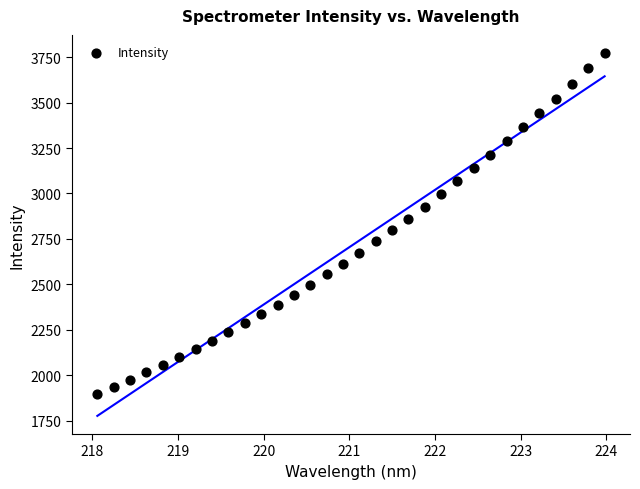

What is the range of X values (max minus min)?

5.9